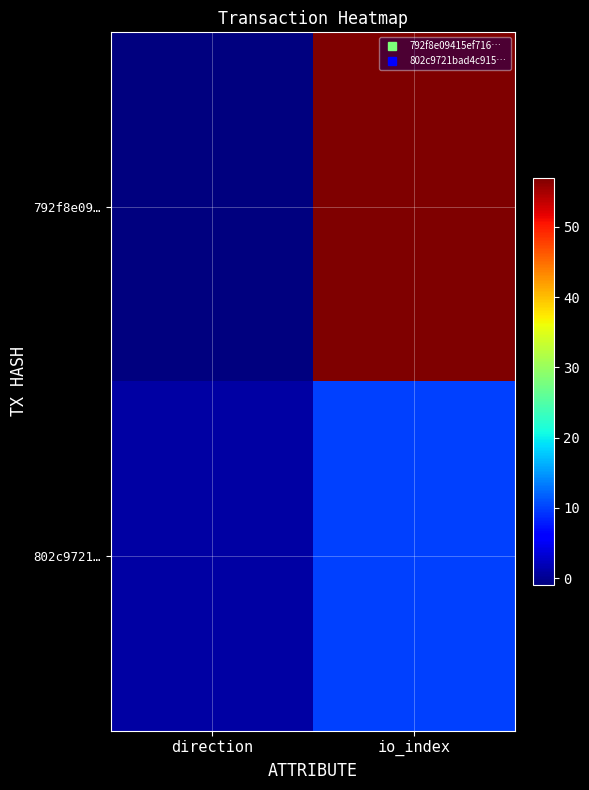

At which category is the sum across all series the highest?

io_index